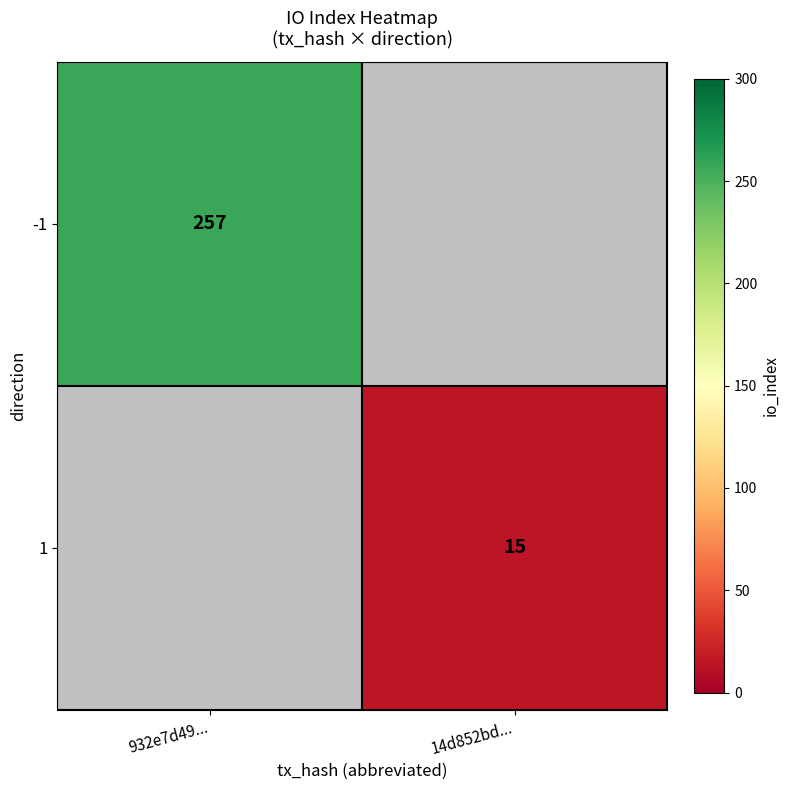

Is it true that 1 equals 20 at 14d852bd...?

False